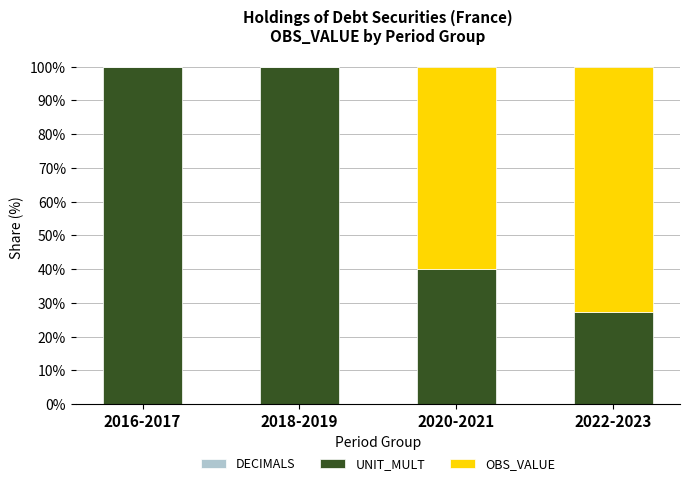

What is the total value across all series at 2020-2021?

100.0